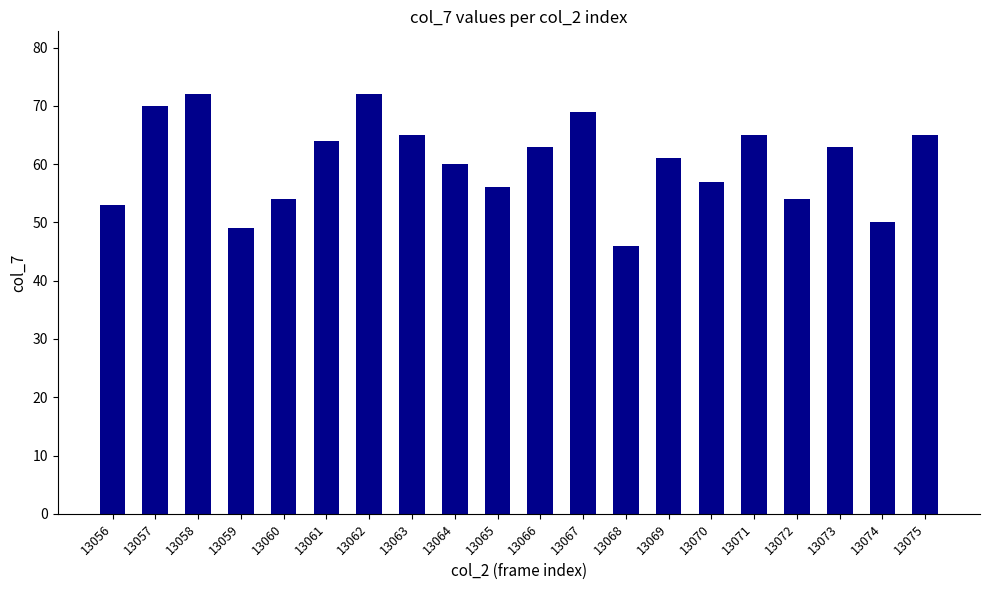

Where does the data first go above 63?

13057